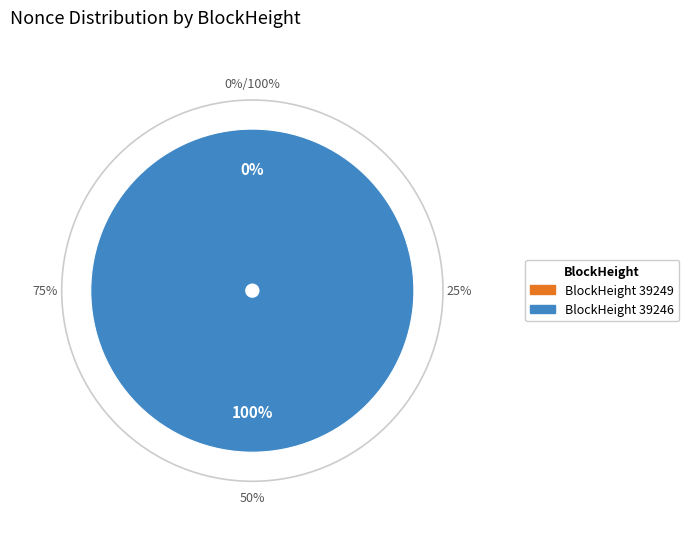

What percentage is the 39246 slice, to the nearest percent?

100%